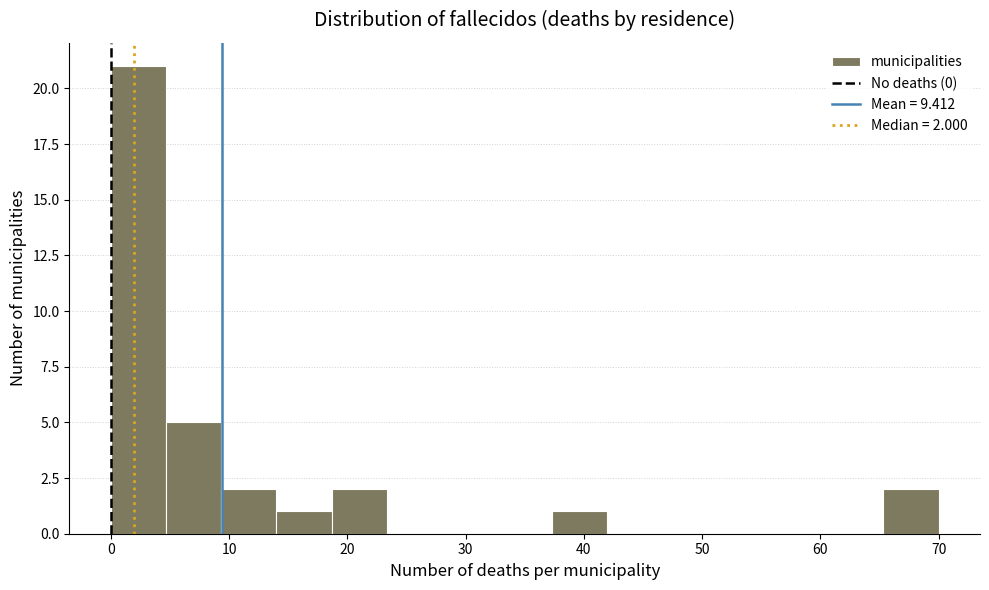

Which range on the x-axis has the tallest bar?

0 to 5